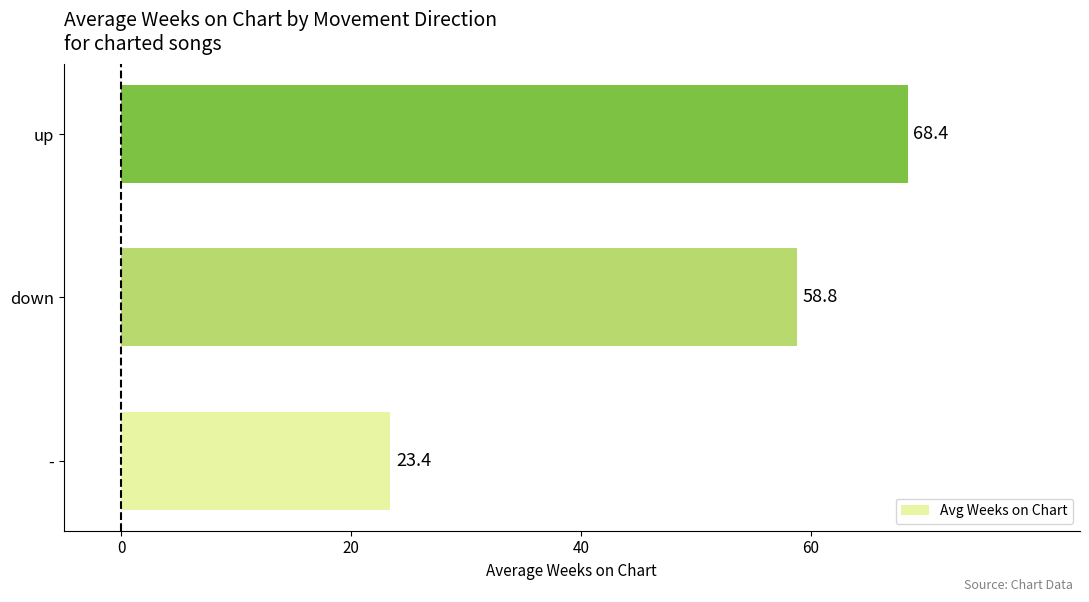

The chart shows a value of 23.4 at -. True or false?

True